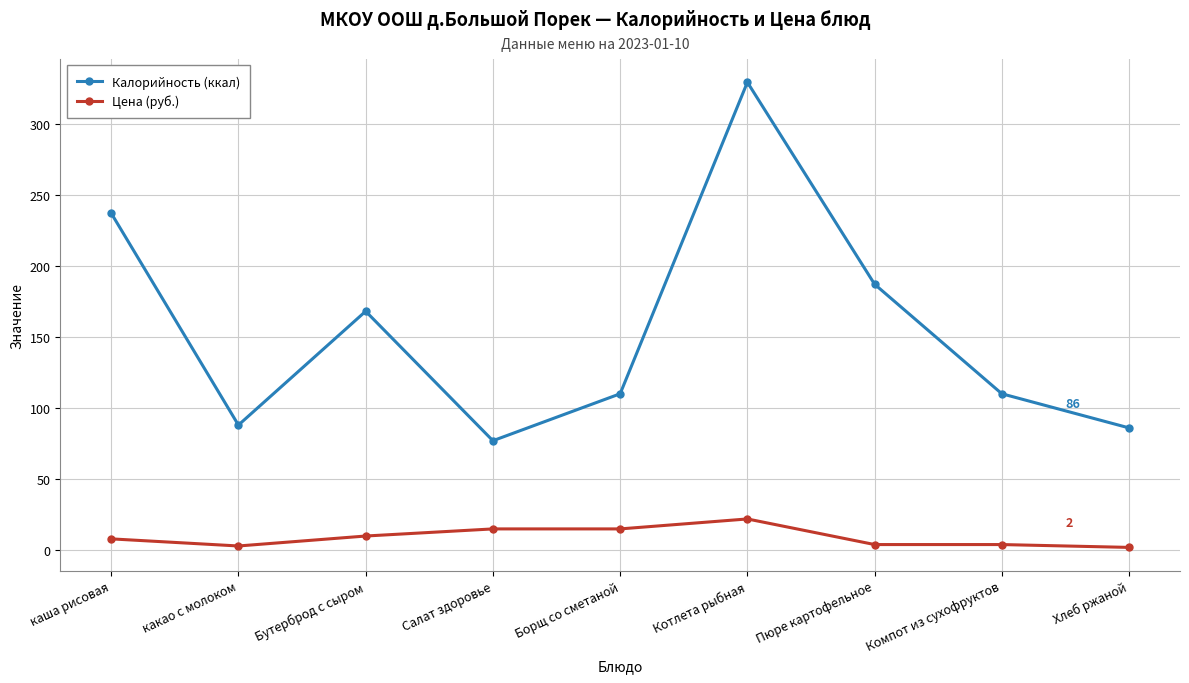

How many lines are shown in the chart?

2